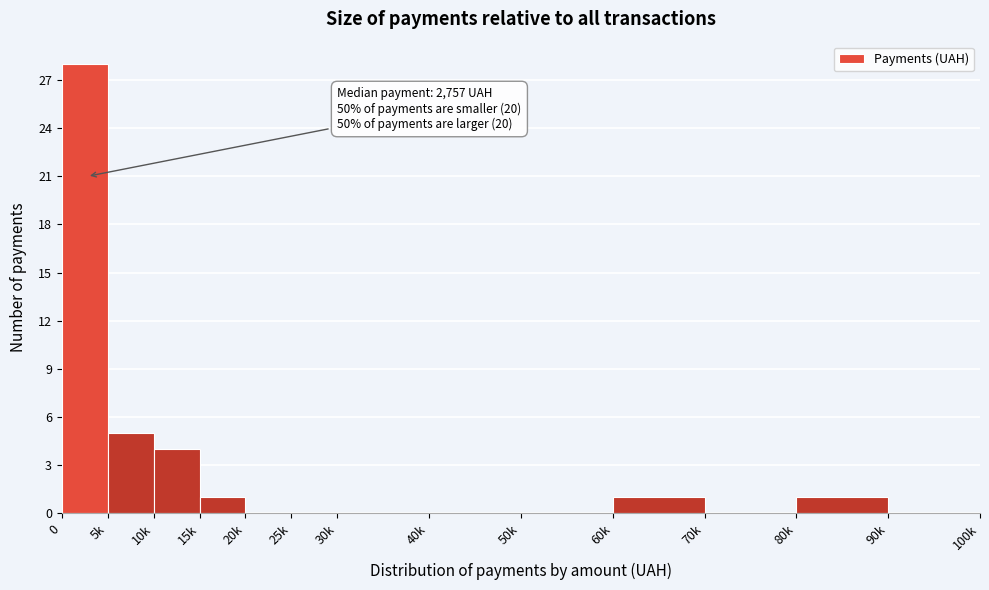

Reading left to right, transcribe all the data shown in this chart.

0=28	5k=5	10k=4	15k=1	20k=0	25k=0	30k=0	40k=0	50k=0	60k=1	70k=0	80k=1	90k=0